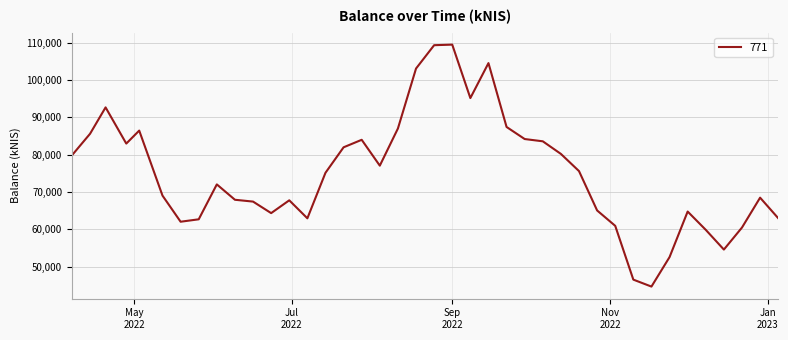

What is the greatest value displayed?

109484.9